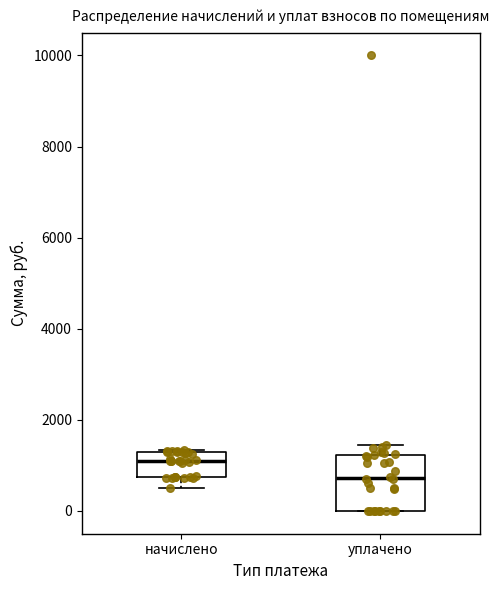

Reading left to right, transcribe this box plot: for each box, give where its median line is, the range the box spans, and where its two whiskers end, as read against the y-axis. The values are not printed on the chart, so give them approximately, as read against the axis.

начислено: median 1200 (just below the box's upper edge), box 800 to 1200, whiskers 600 to 1400
уплачено: median 800, box 0 to 1200, whiskers 0 to 1400